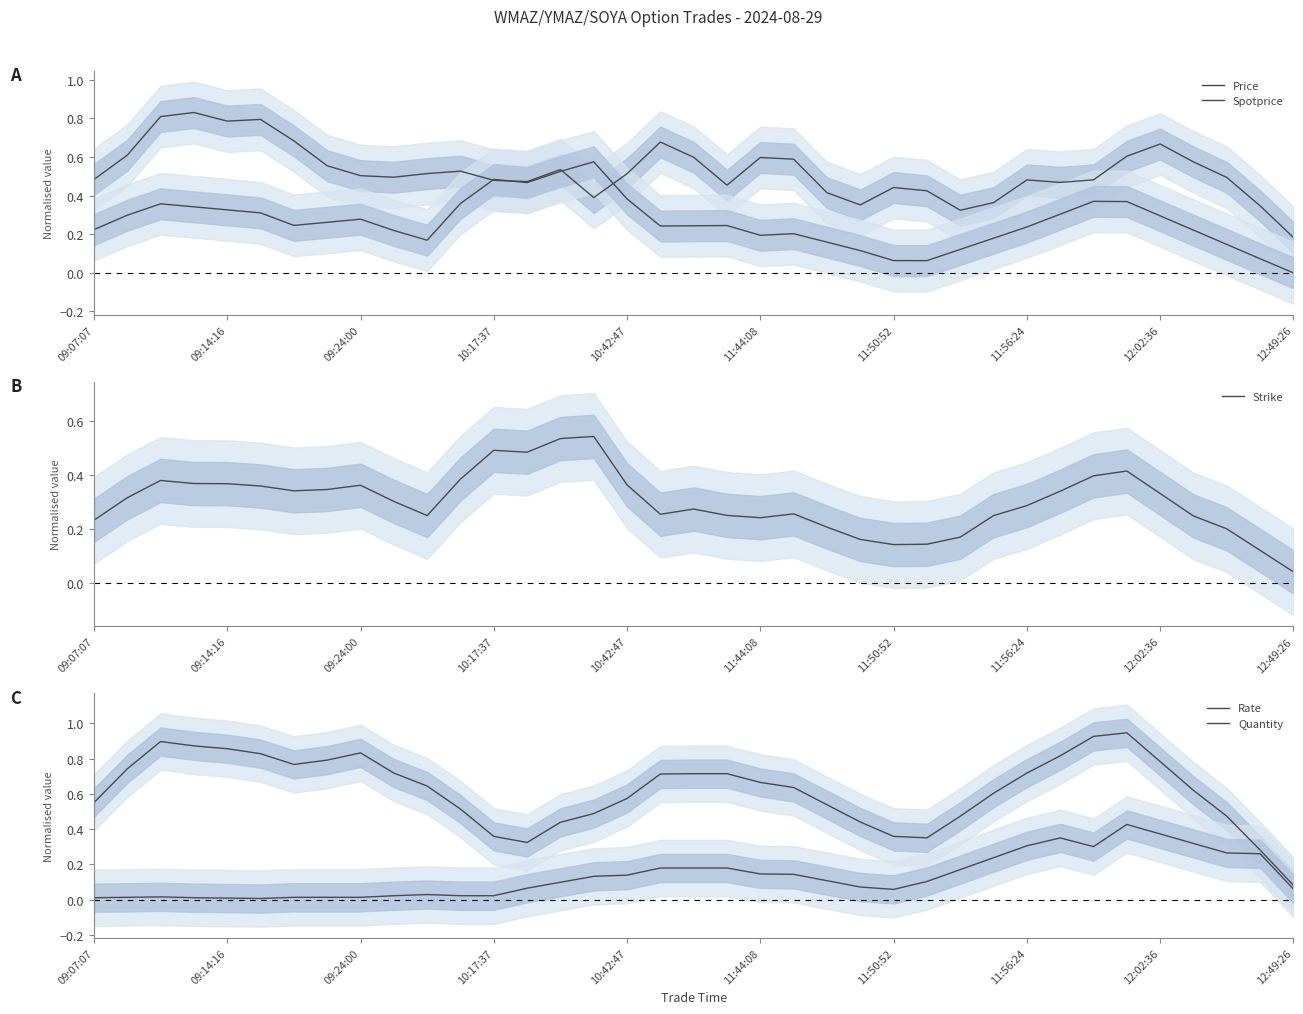

True or false: Spotprice and Strike cross at least once.

True